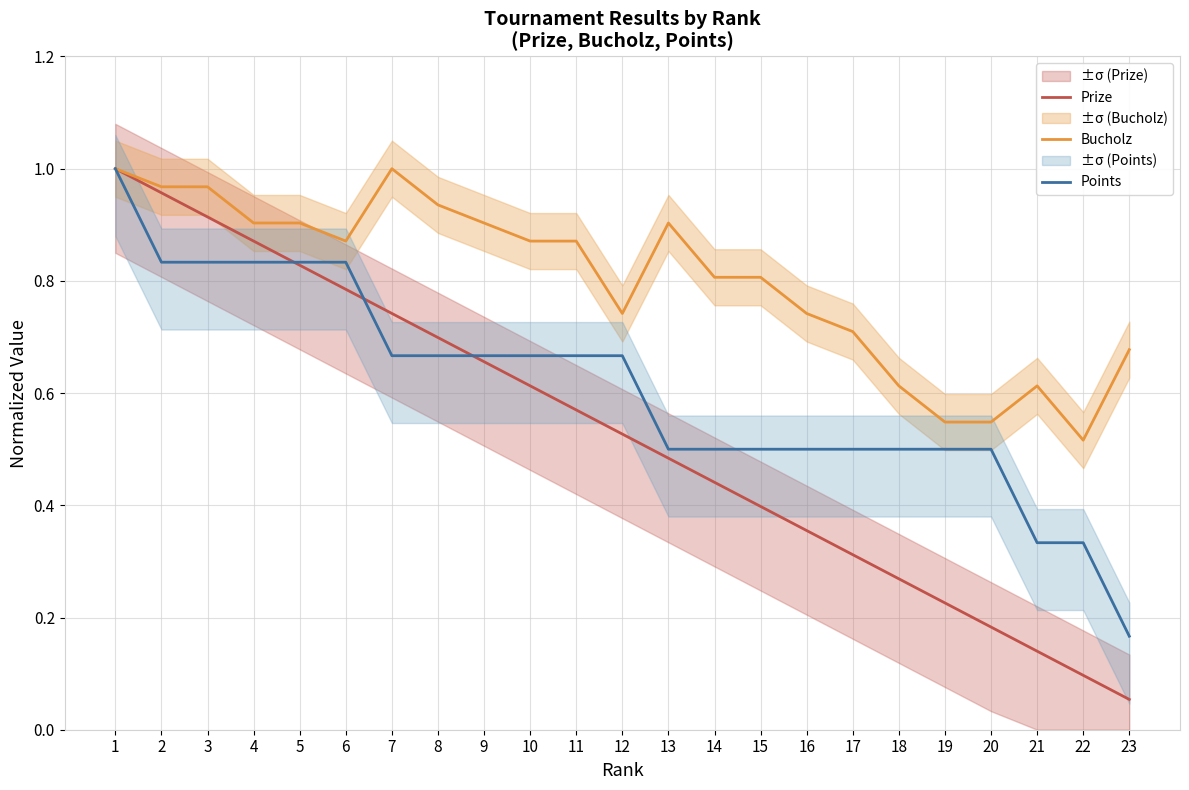

At which label does Bucholz reach its minimum?

22